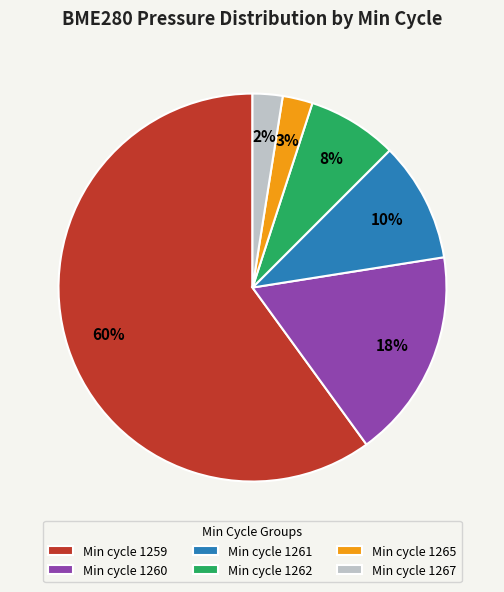

What percentage is the Min cycle 1261 slice, to the nearest percent?

10%